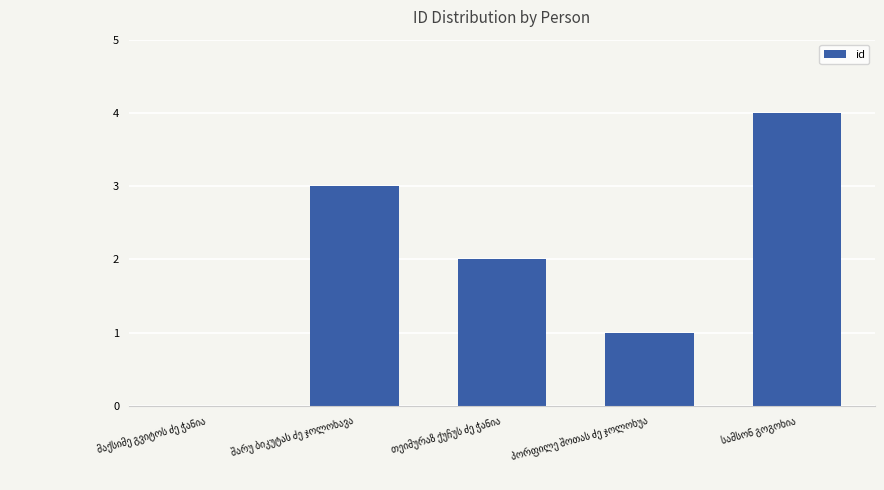

What is the greatest value displayed?

4